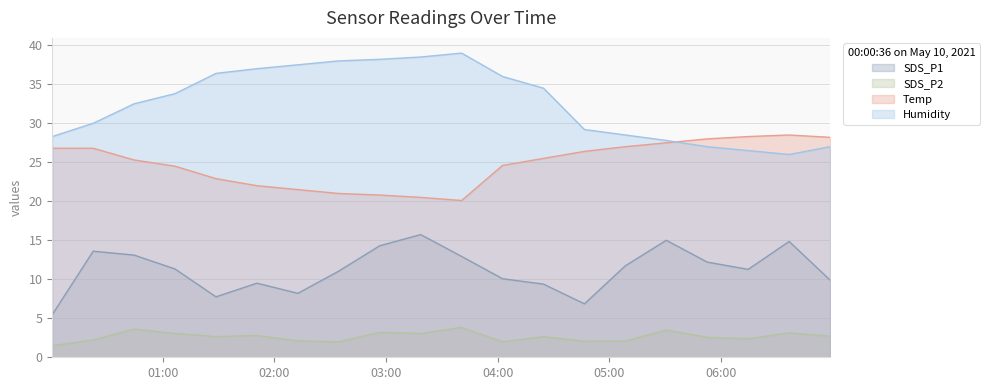

Reading right to left, list all the values displayed in this chart.

SDS_P1: 9.9	14.8	11.3	12.2	15.0	11.7	6.8	9.4	10.1	12.9	15.7	14.3	11.1	8.2	9.5	7.8	11.3	13.1	13.6	5.5
SDS_P2: 2.7	3.1	2.4	2.5	3.5	2.1	2.0	2.6	2.0	3.8	3.0	3.2	2.0	2.1	2.8	2.6	3.0	3.6	2.2	1.5
Temp: 28.2	28.5	28.3	28.0	27.5	27.0	26.4	25.5	24.6	20.1	20.5	20.8	21.0	21.5	22.0	22.9	24.5	25.3	26.8	26.8
Humidity: 27.0	26.0	26.5	27.0	27.8	28.5	29.2	34.5	36.0	39.0	38.5	38.2	38.0	37.5	37.0	36.4	33.8	32.5	30.0	28.3